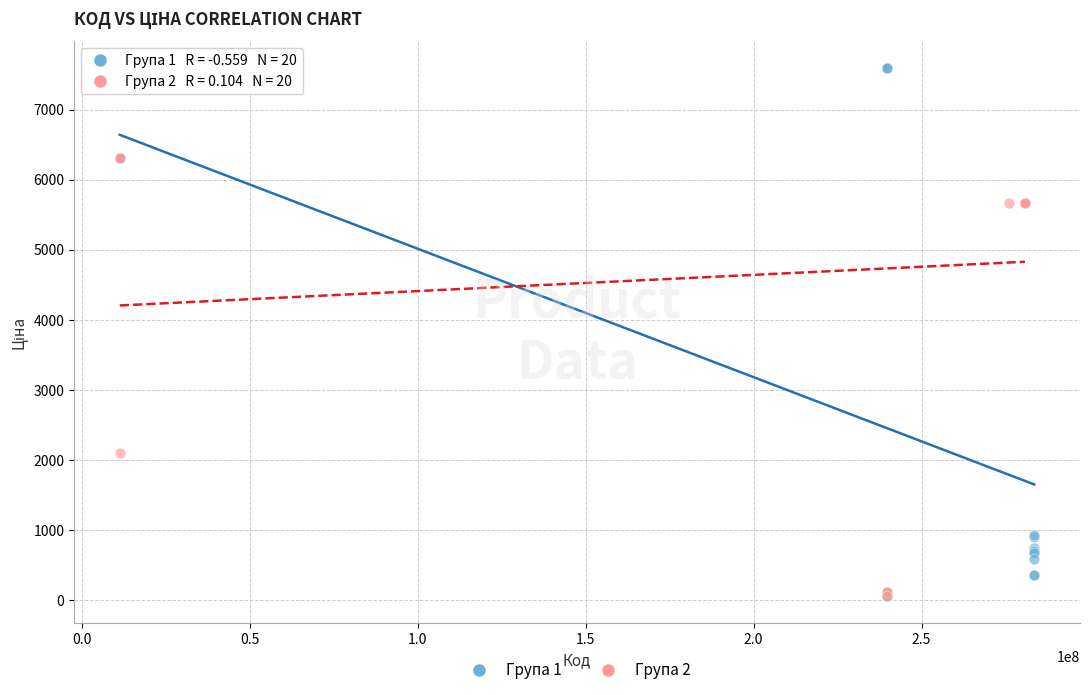

Which series has the largest Y range (max minus min)?

Група 1